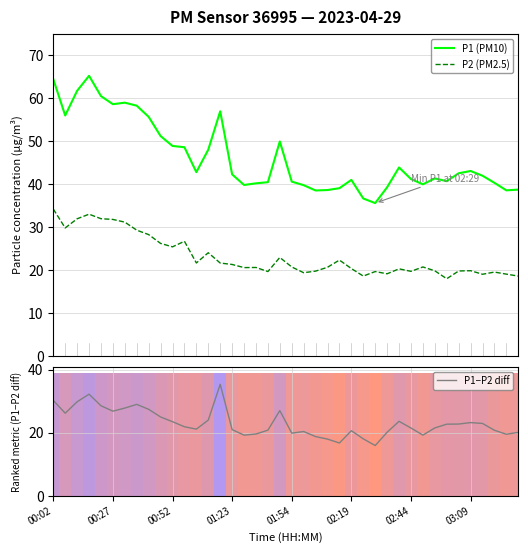

What is the label of the 13th bar from the right?

27